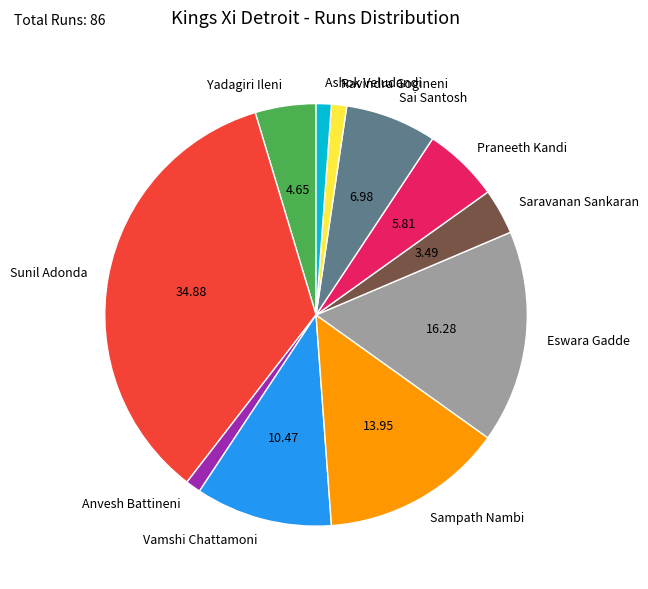

Combined, do Sunil Adonda and Sampath Nambi account for over 50%?

No